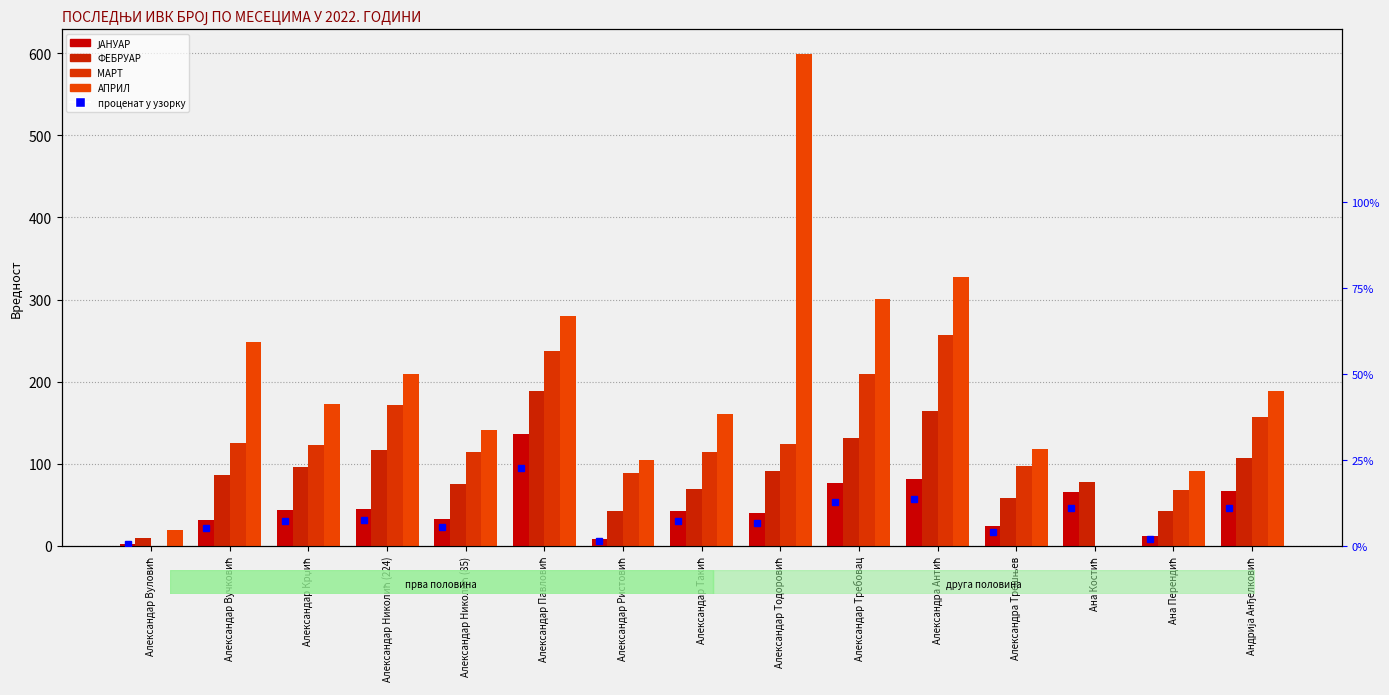

At which label does ФЕБРУАР reach its minimum?

Александар Вуловић